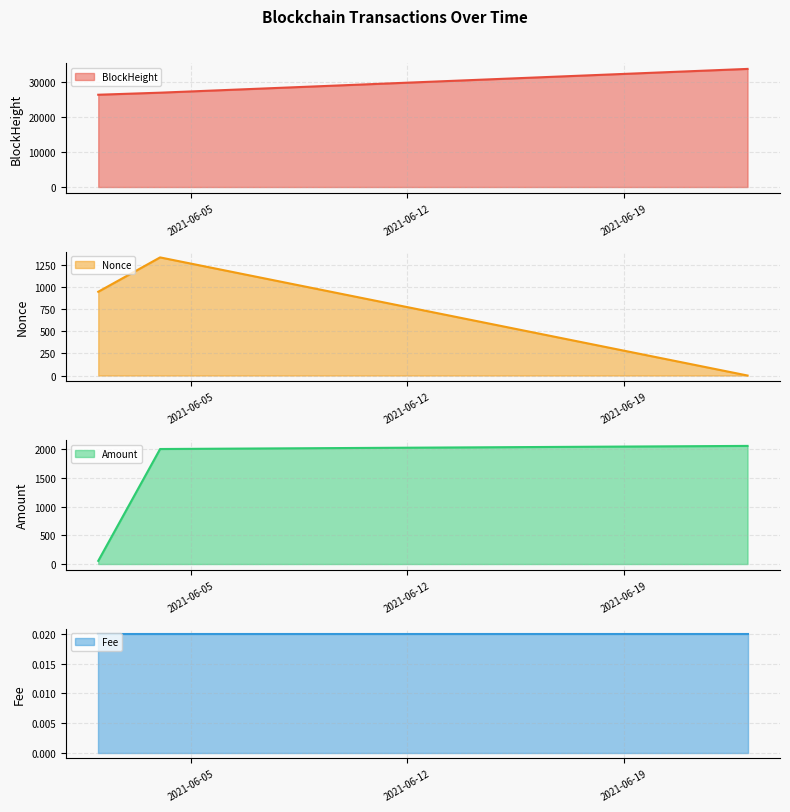

What is the sum of all Nonce_line values?

2287.0